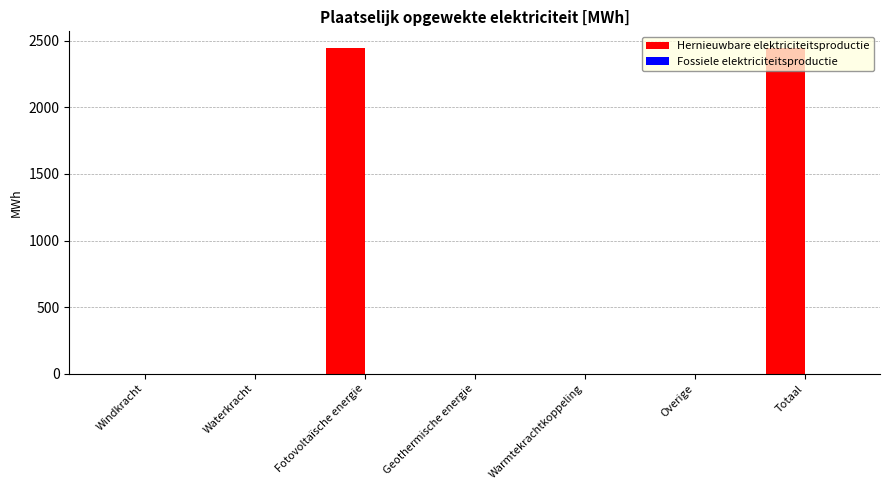

What is the greatest value displayed?

2448.5